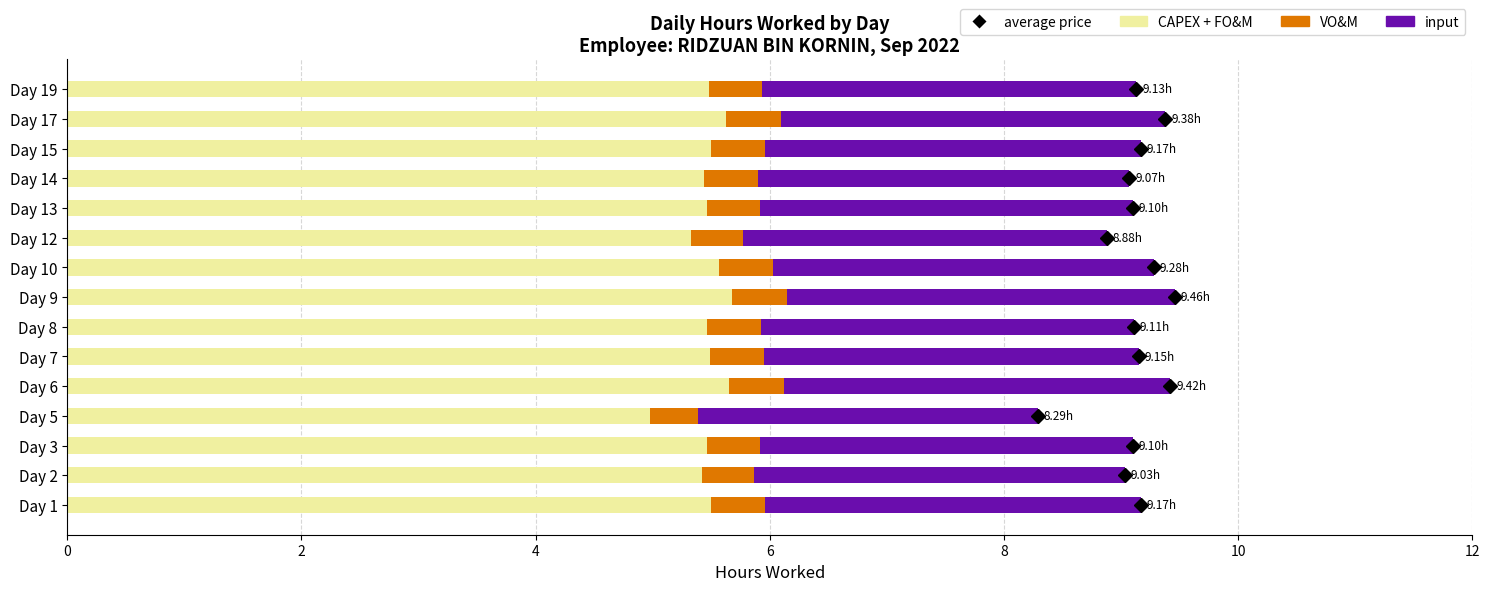

What is the sum of the CAPEX + FO&M values at Day 10 and Day 13?

11.0